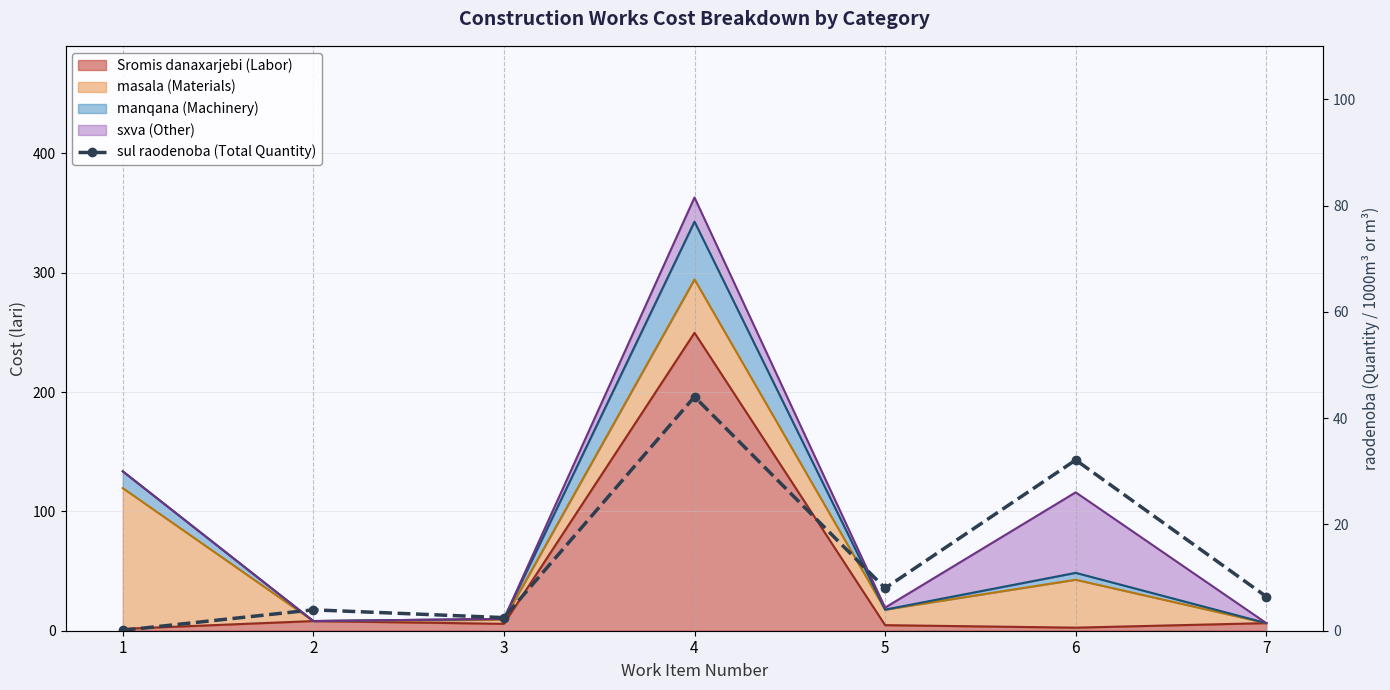

At which label does the data first exceed 6?

4